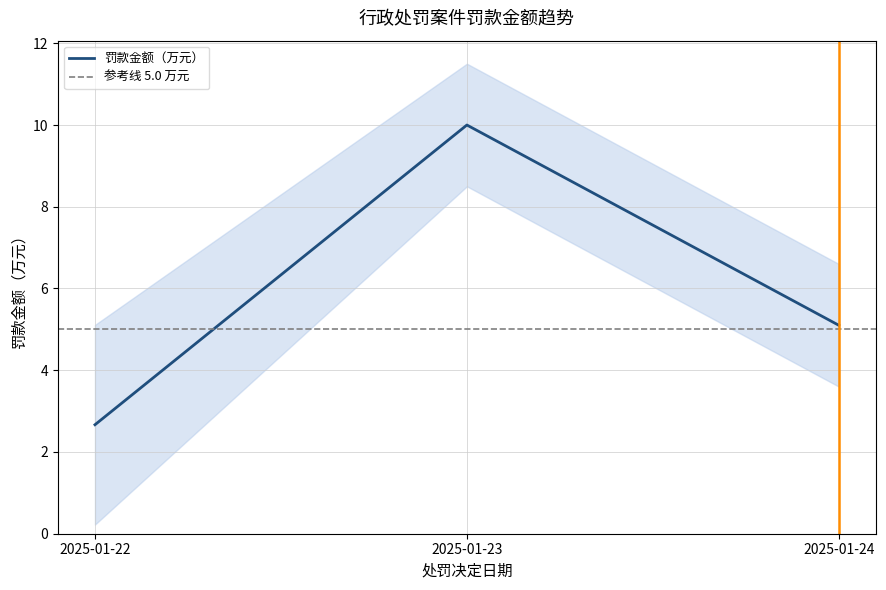

At which label does 序号 first exceed 4?

2025-01-23